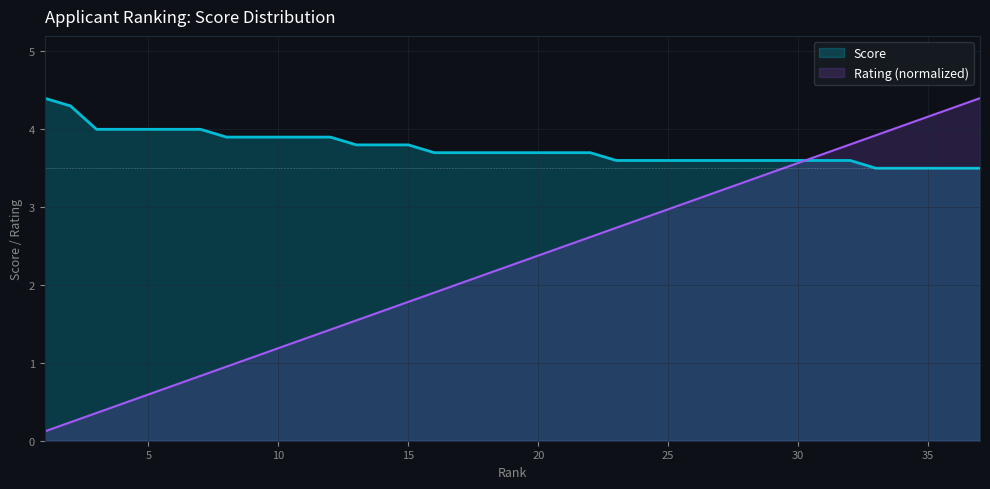

List the series in order of their overall mean, lowest first.

Rating (normalized), Score